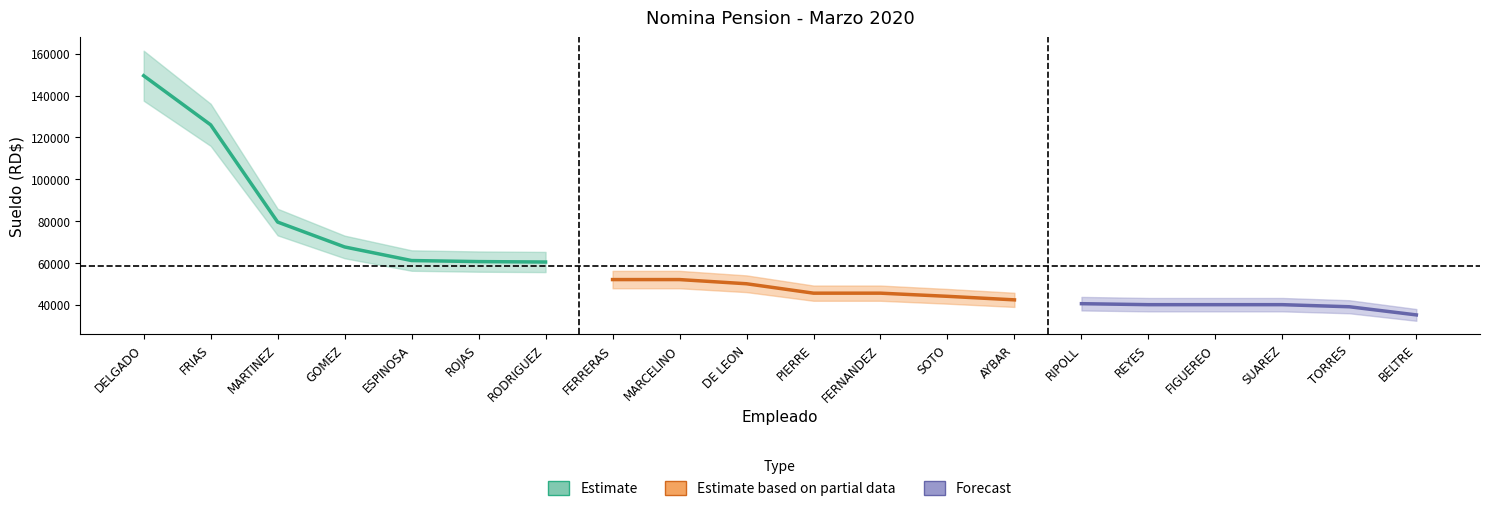

Does the chart have visible grid lines?

No